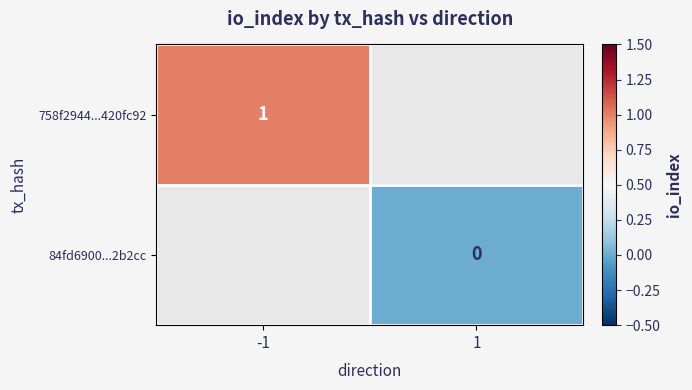

Between 1 and -1, which is larger?

-1